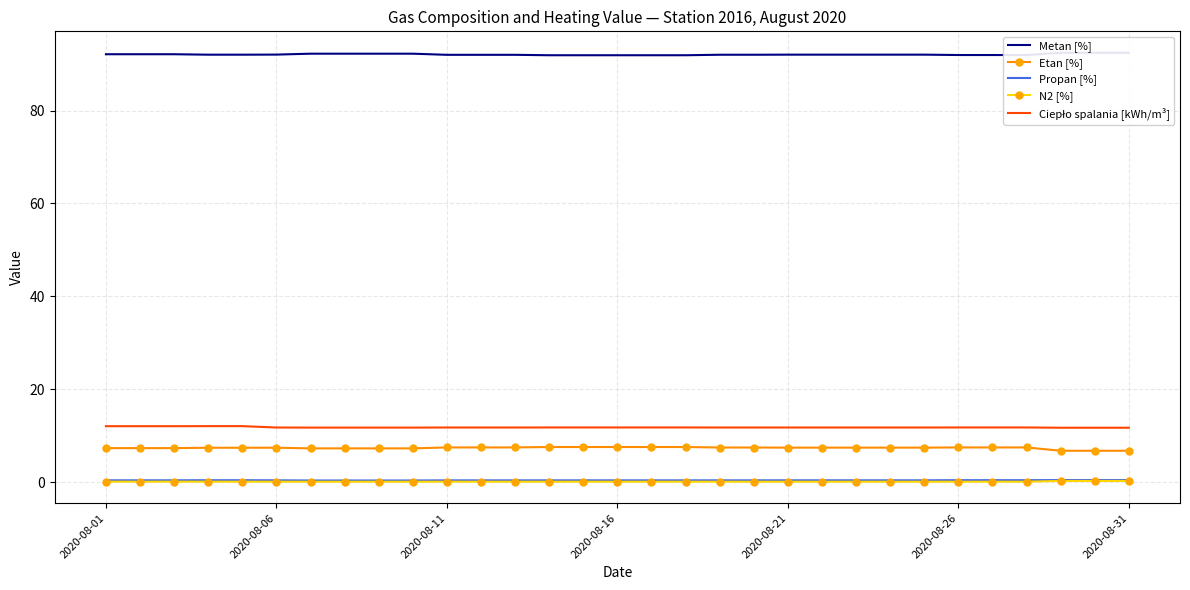

What are all the series names shown in the legend?

Metan [%], Etan [%], Propan [%], N2 [%], Ciepło spalania [kWh/m³]